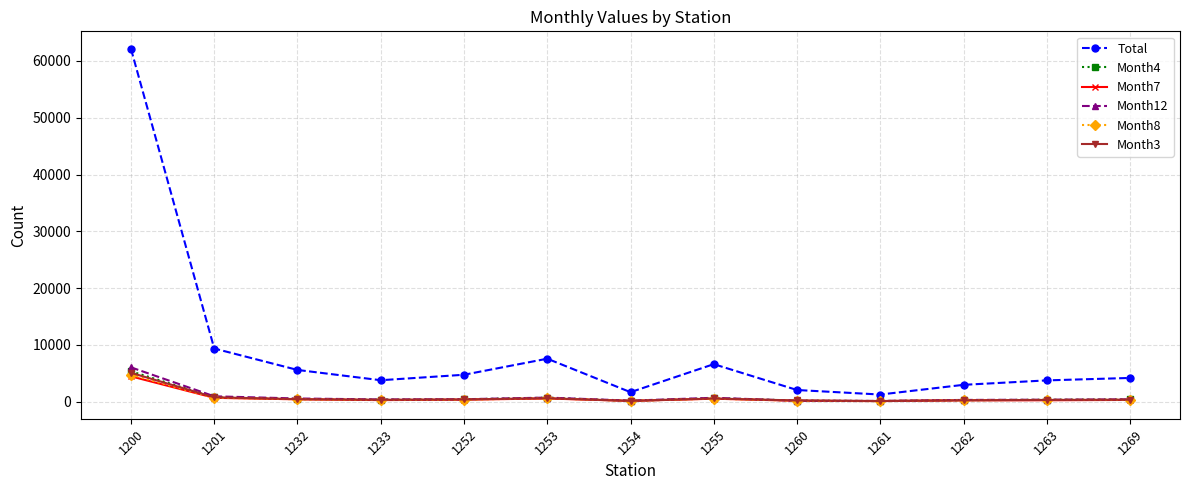

Which series has the largest range (max minus min)?

Total